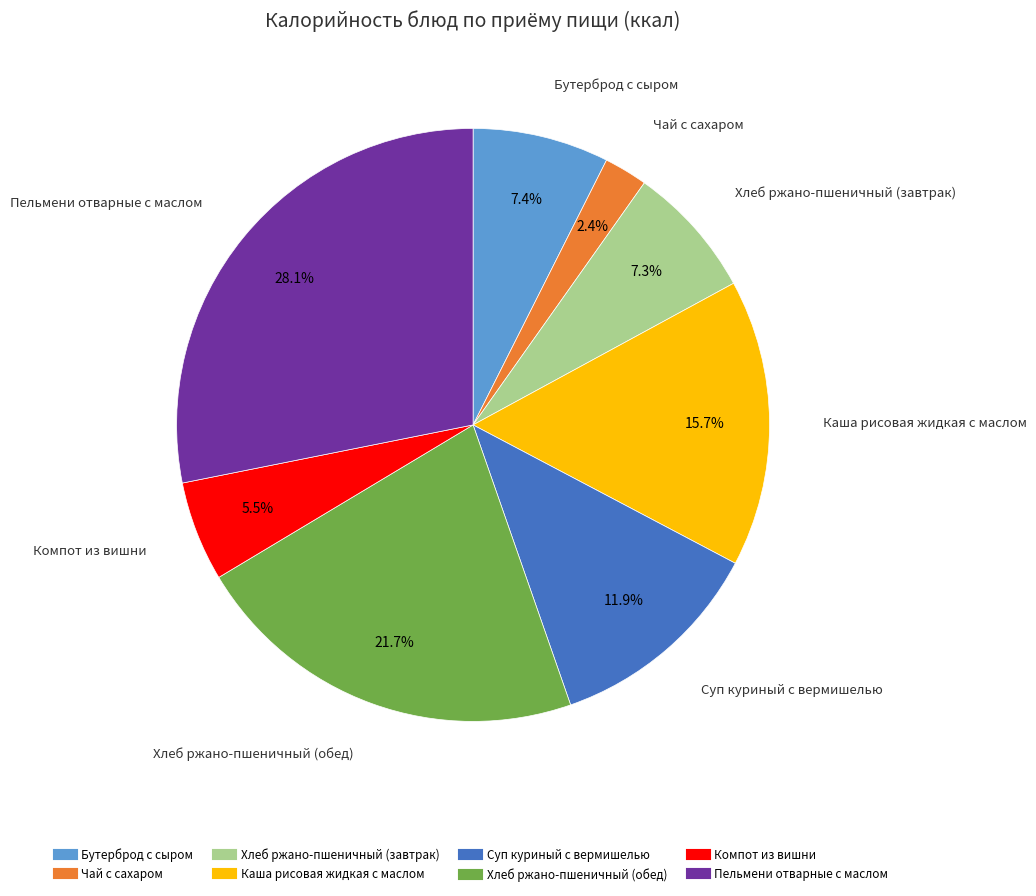

Which category has the smallest portion of the pie?

Чай с сахаром